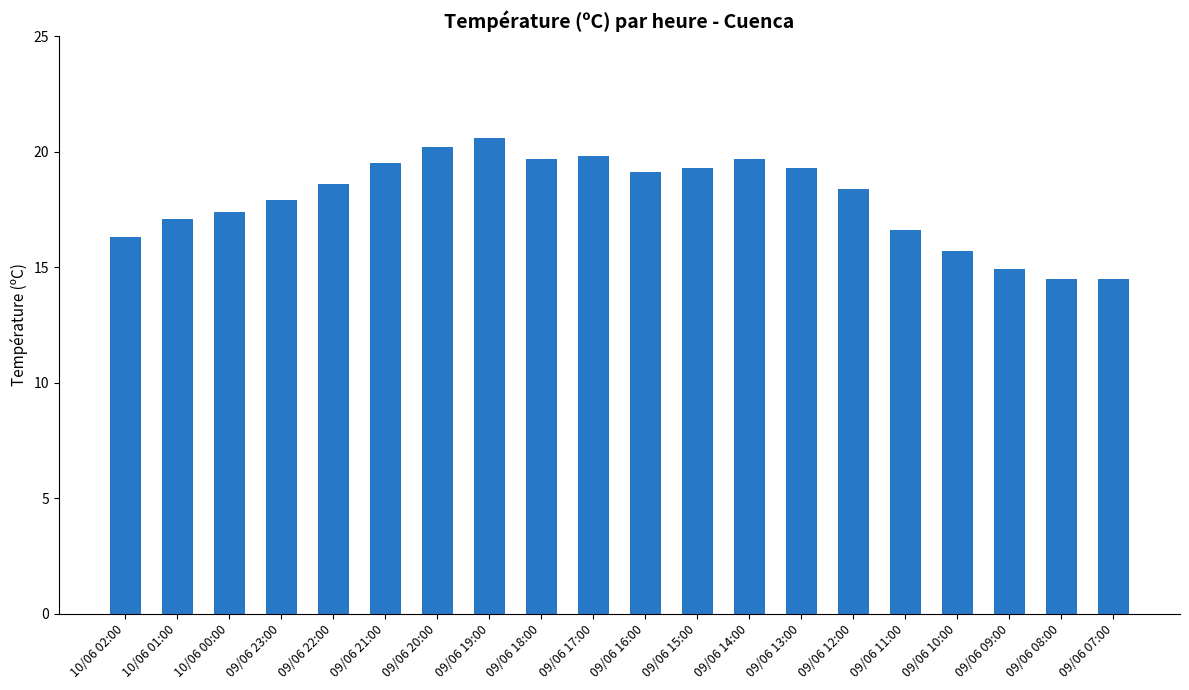

What is the greatest value displayed?

20.6